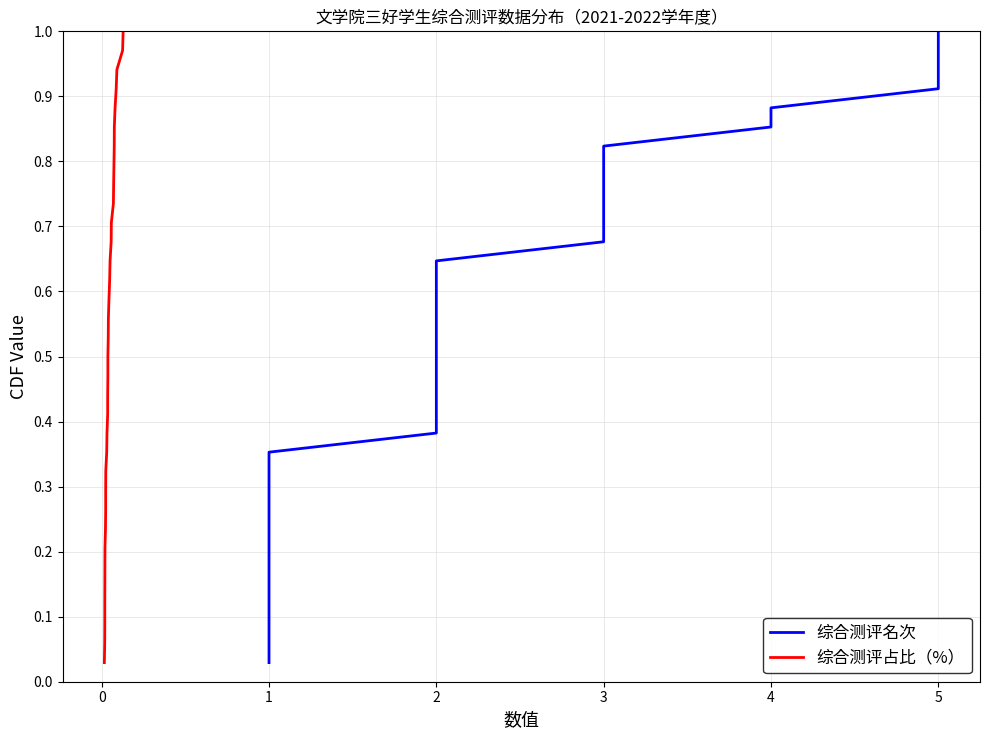

Does the chart have visible grid lines?

Yes